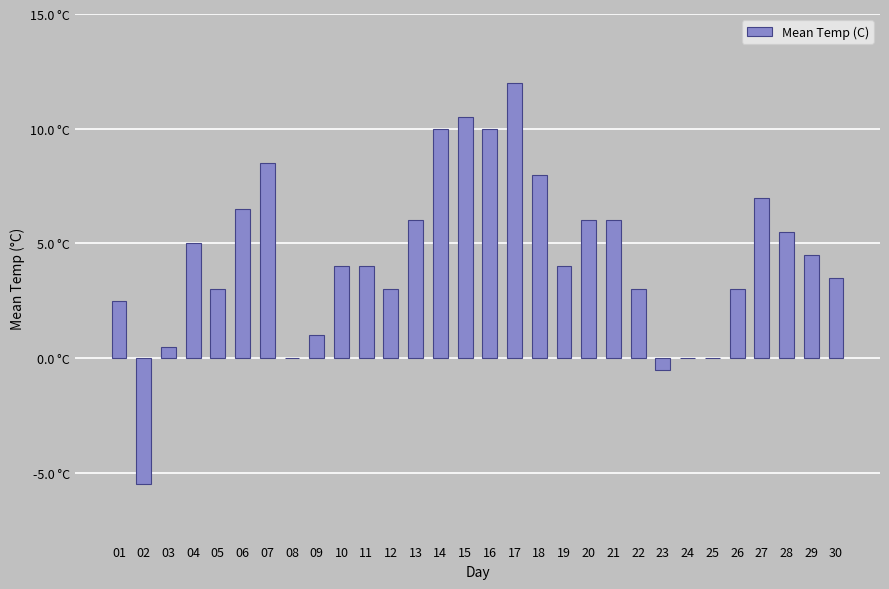

Rank the categories by value from highest to lowest.

17, 15, 14, 16, 07, 18, 27, 06, 13, 20, 21, 28, 04, 29, 10, 11, 19, 30, 05, 12, 22, 26, 01, 09, 03, 08, 24, 25, 23, 02